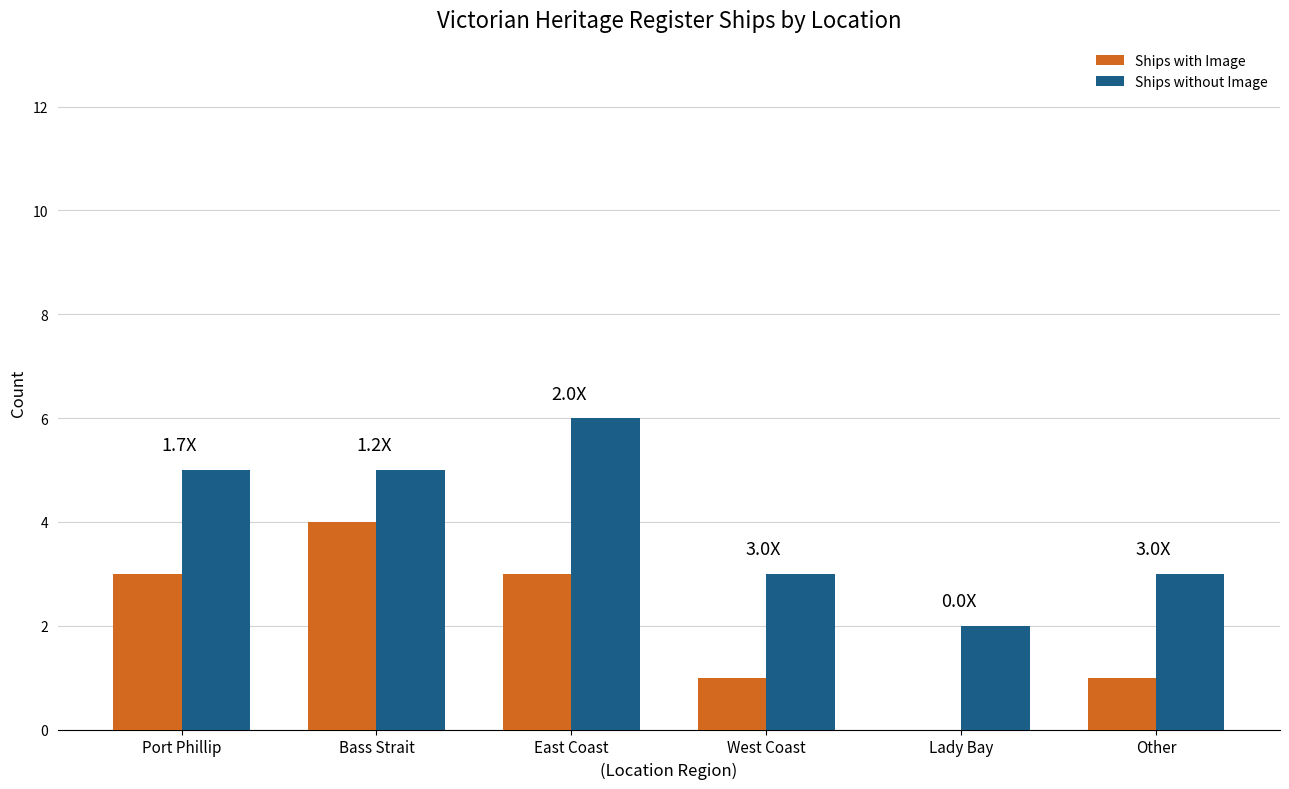

What is the sum of all Ships without Image values?

24